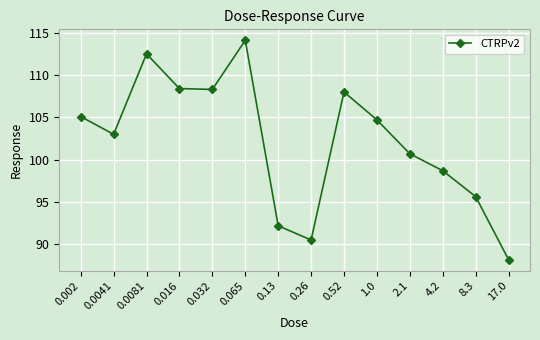

The value at 0.52 is 47.8. True or false?

False